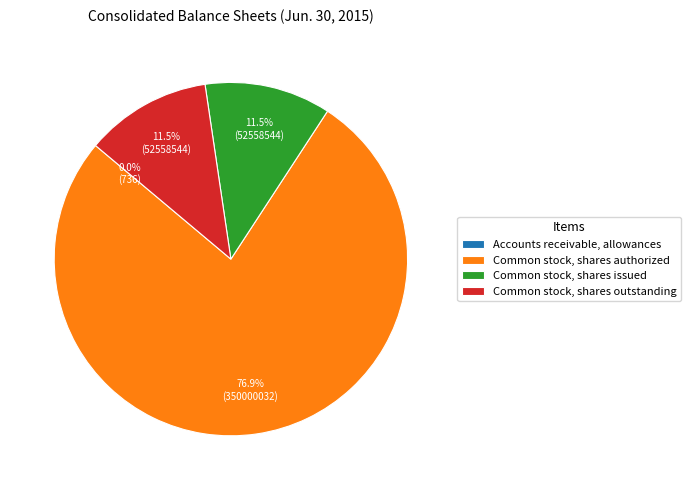

What portion of the pie excludes Common stock, shares issued?

88.5%